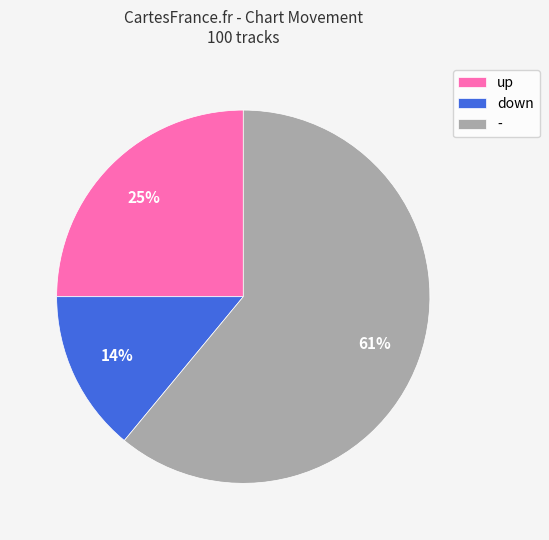

The up slice represents 25% of the pie. True or false?

True